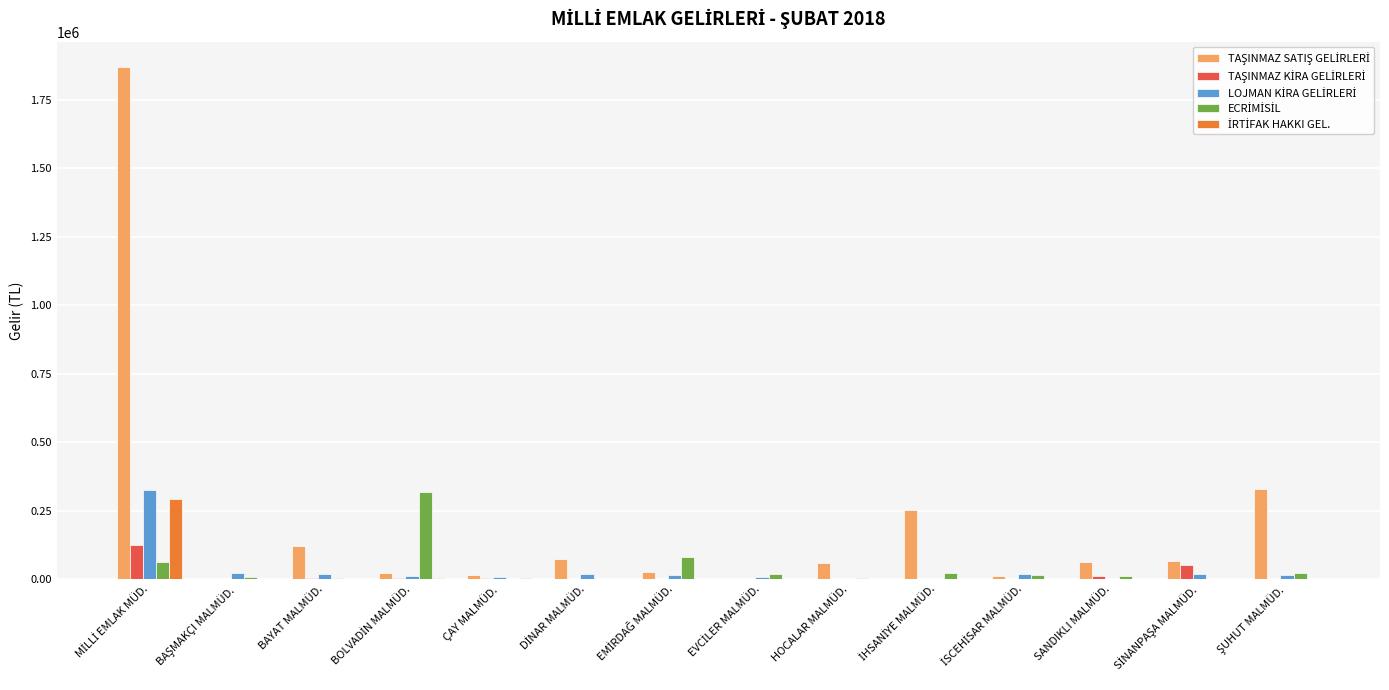

Reading right to left, transcribe all the data shown in this chart.

TAŞINMAZ SATIŞ GELİRLERİ: 330316.6	65882.8	63824.7	11204.9	250491.9	58971.2	0.0	24537.0	72335.8	14547.9	20863.3	120069.4	248.9	1868975.4
TAŞINMAZ KİRA GELİRLERİ: 448.9	52779.1	11393.4	0.0	0.0	0.0	0.0	0.0	235.5	3236.1	2820.2	4456.1	0.0	122775.4
LOJMAN KİRA GELİRLERİ: 13929.0	17239.3	846.8	19873.3	1322.0	0.0	8131.4	15419.9	19557.0	7440.3	9444.0	19012.0	23147.9	324696.4
ECRİMİSİL: 21480.6	0.0	10559.9	14779.2	20967.5	3951.3	18548.6	80140.7	0.0	1656.1	316864.8	2449.1	7136.0	60769.6
İRTİFAK HAKKI GEL.: 0.0	0.0	0.0	0.0	455.7	0.0	0.0	602.7	0.0	2025.8	3185.9	1047.7	0.0	293324.0